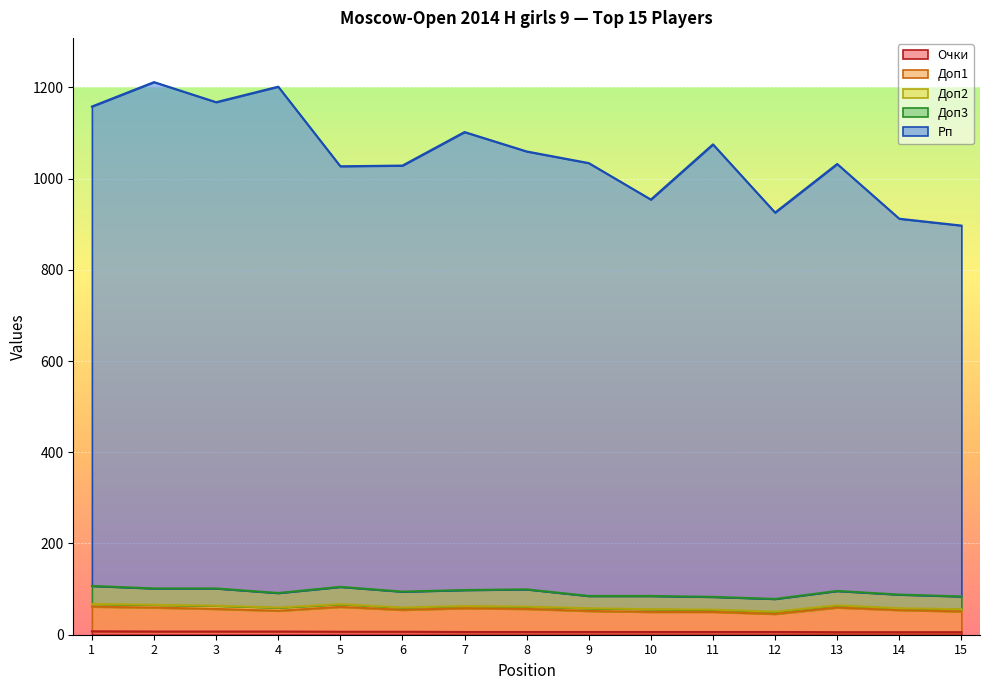

True or false: Рп has a value of 1102.0 at 7.

True